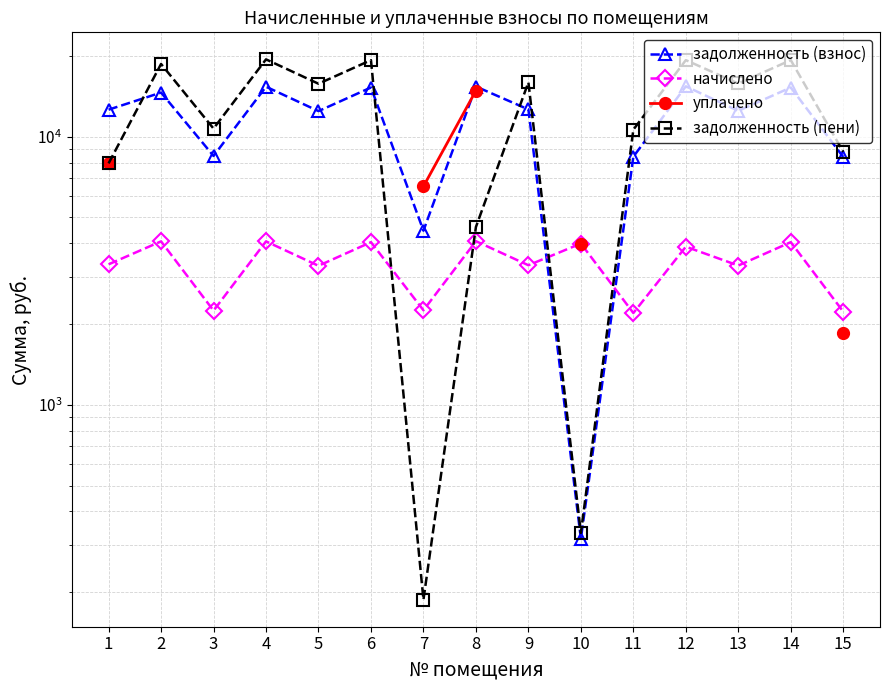

What is the difference between the maximum and minimum values in the задолженность (взнос) series?

15091.3